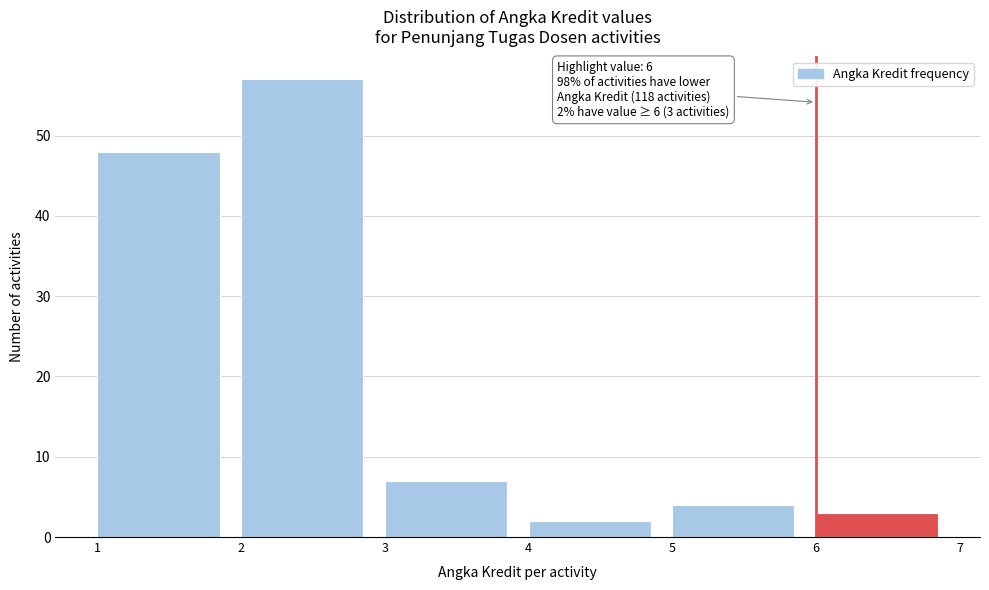

Over which range of the x-axis is the bar tallest?

2 to 3